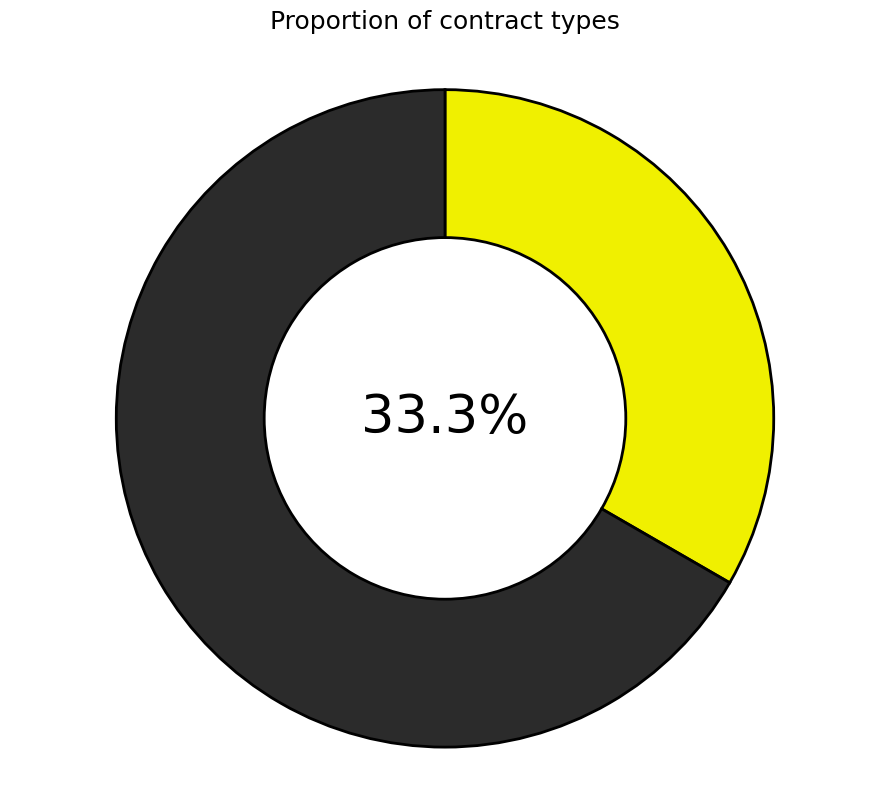

How many segments does this pie chart have?

2